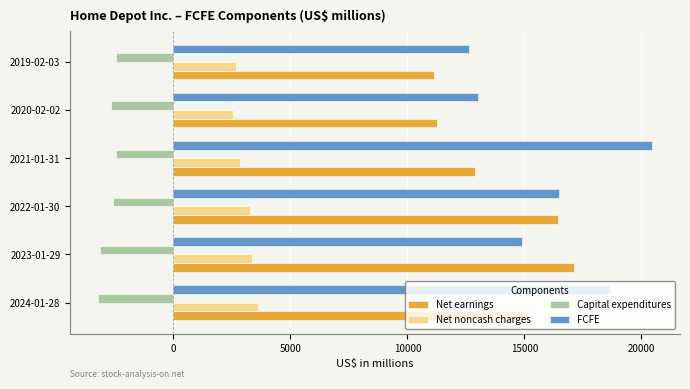

Rank the series by their maximum value, from highest to lowest.

FCFE, Net earnings, Net noncash charges, Capital expenditures